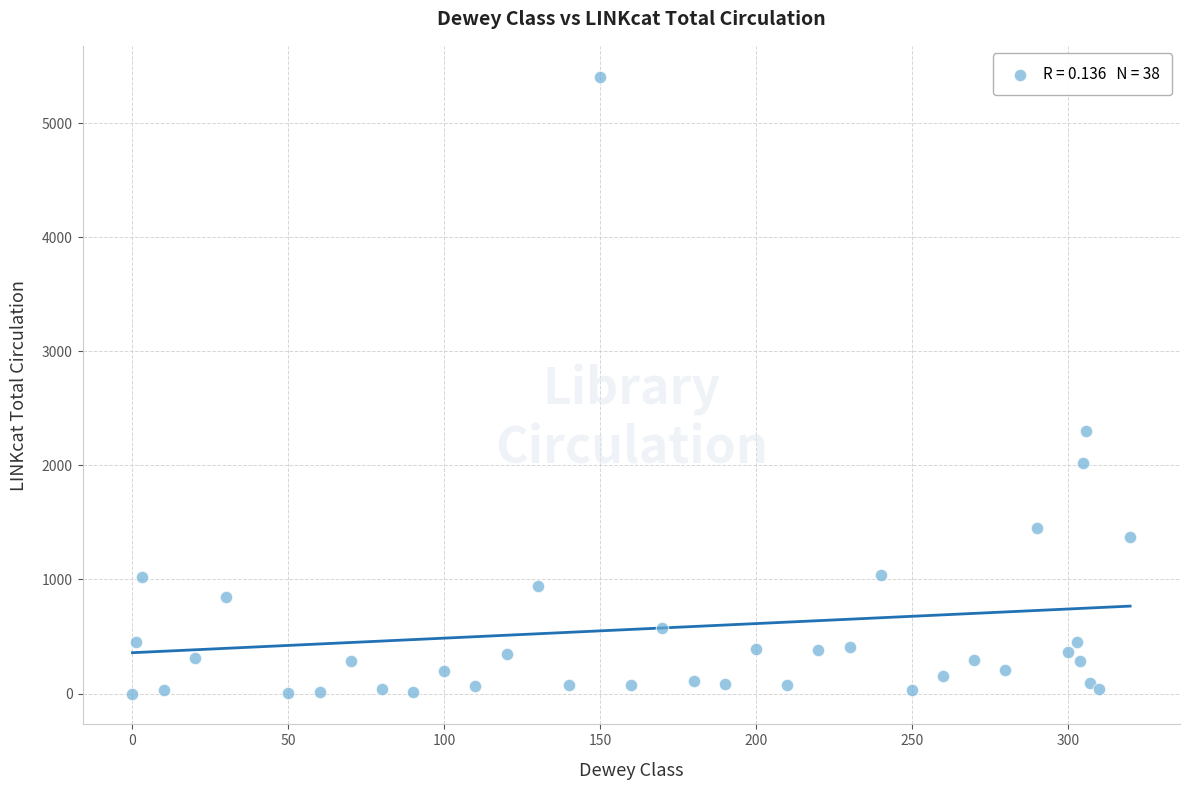

What Y value in the scatter plot is closest to 2703?

2303